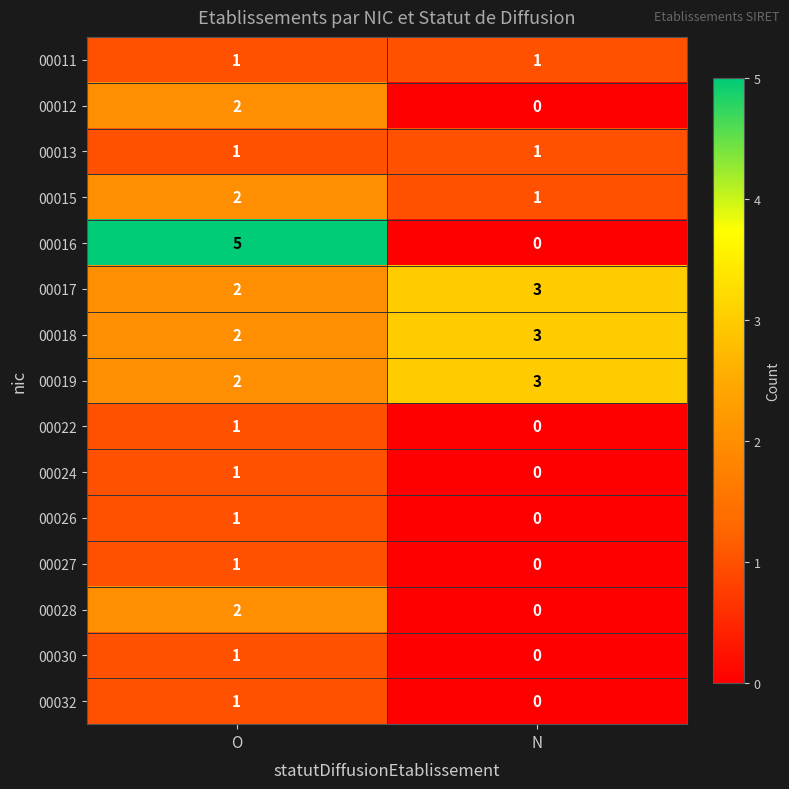

Reading left to right, transcribe all the data shown in this chart.

00011: 1	1
00012: 2	0
00013: 1	1
00015: 2	1
00016: 5	0
00017: 2	3
00018: 2	3
00019: 2	3
00022: 1	0
00024: 1	0
00026: 1	0
00027: 1	0
00028: 2	0
00030: 1	0
00032: 1	0